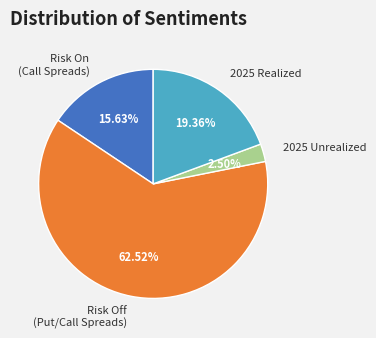

Which category has the biggest portion of the pie?

Risk Off (Put/Call Spreads)